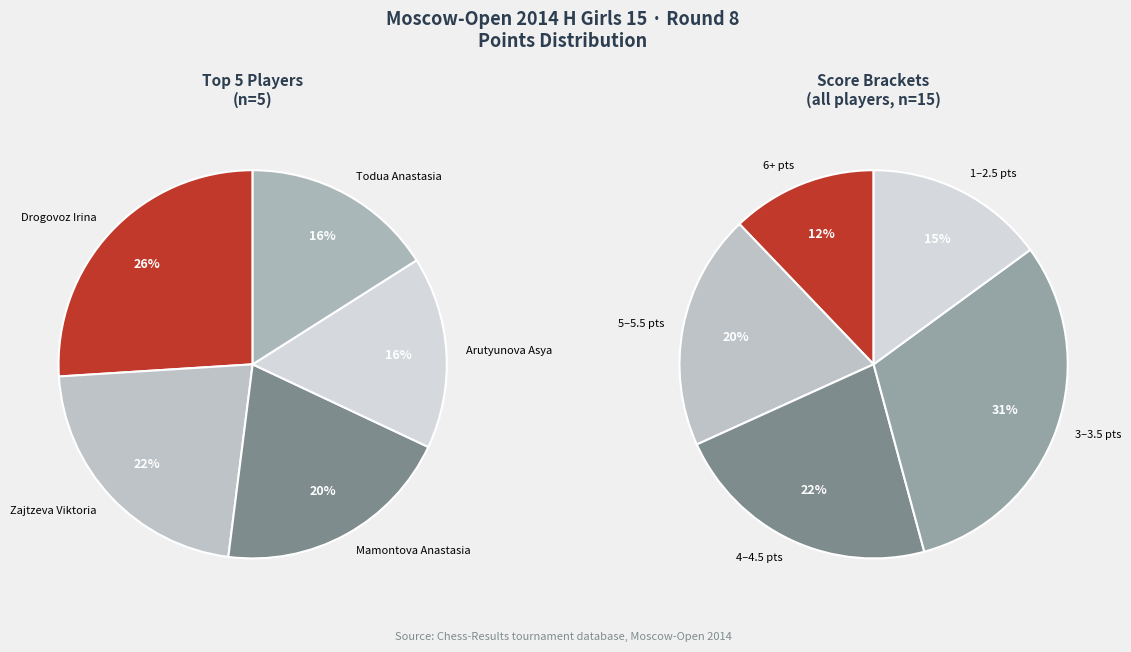

Is there a majority slice in this chart?

No